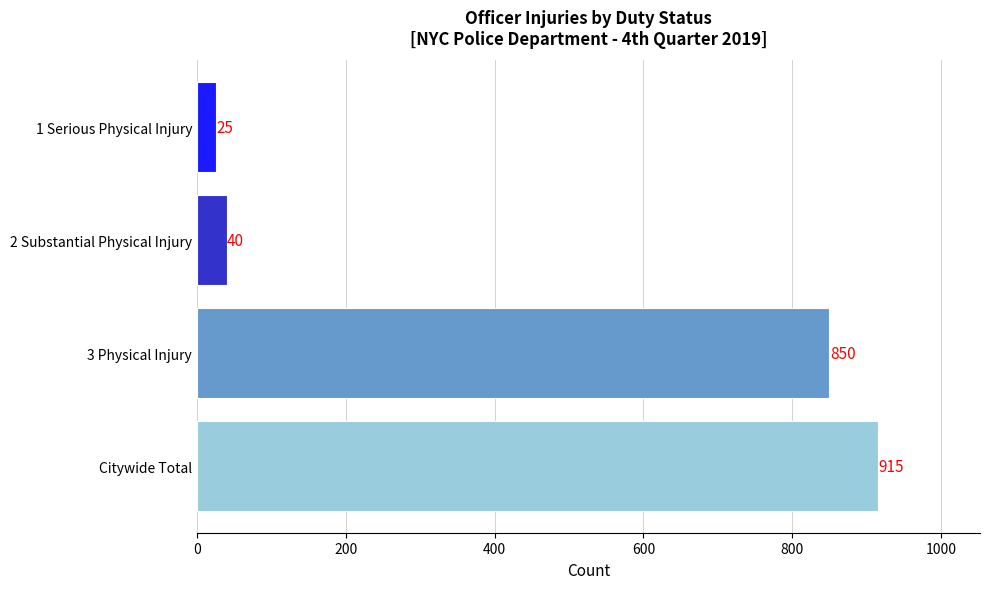

Rank the categories by value from highest to lowest.

Citywide Total, 3 Physical Injury, 2 Substantial Physical Injury, 1 Serious Physical Injury